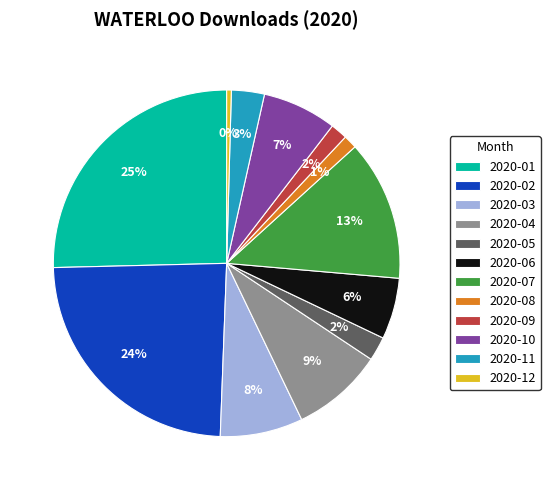

Is it true that 2020-08 is 1% of the pie?

True